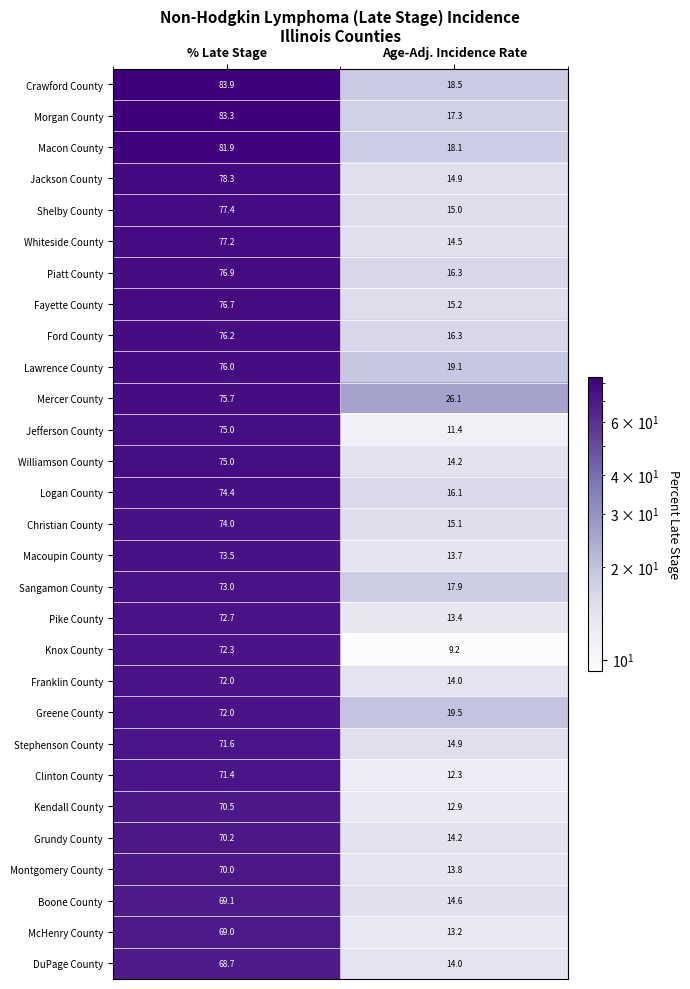

Read the Crawford County value at % Late Stage.

83.9